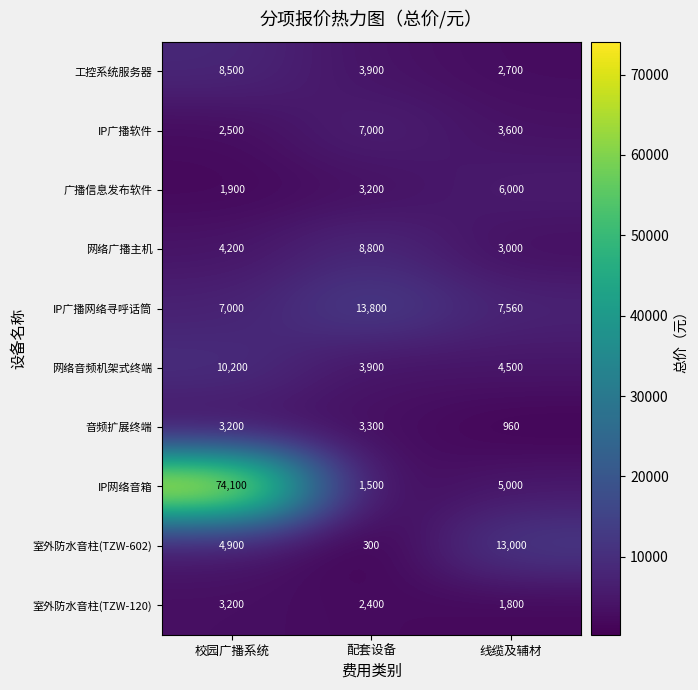

What is the spread (max minus min) of values at 配套设备?

13500